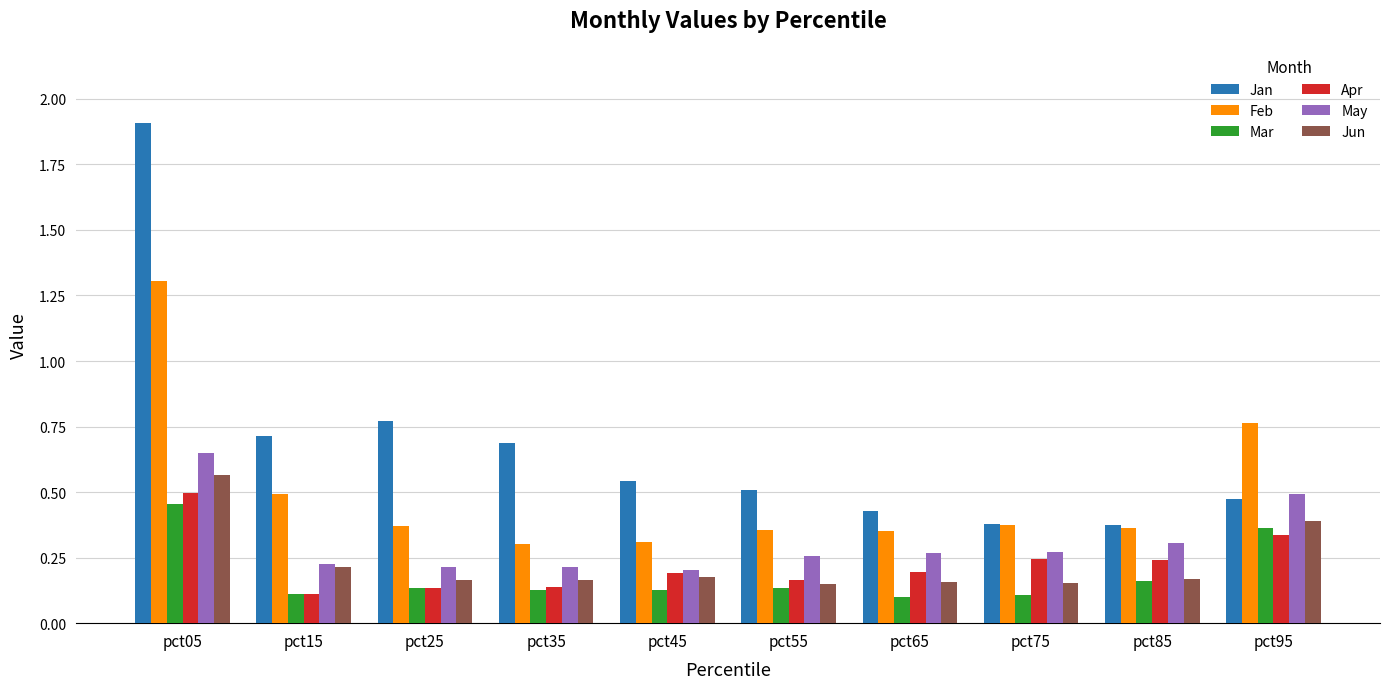

The Jun series shows 0.1 at pct45. True or false?

False